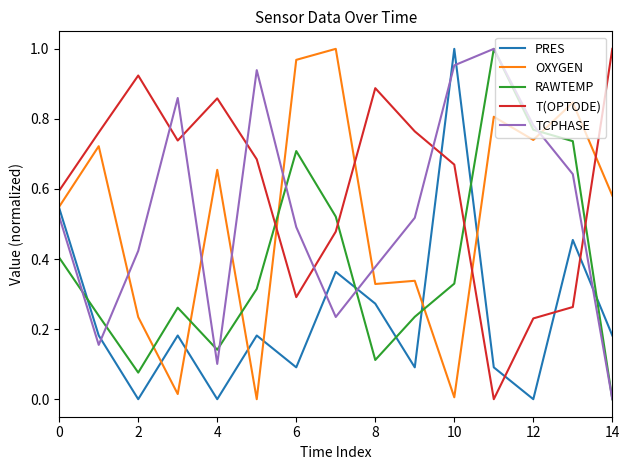

How many interior local valleys does the RAWTEMP series have?

3